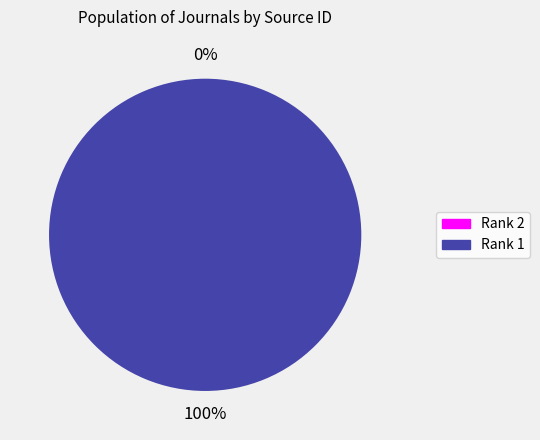

To the nearest percent, what percentage of the pie is Rank 1?

100%